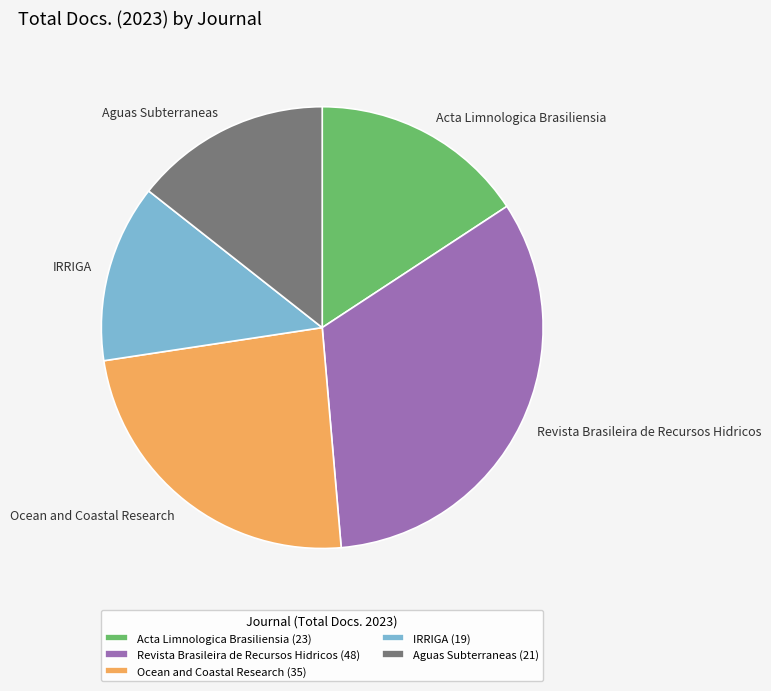

Which slice is the smallest?

IRRIGA